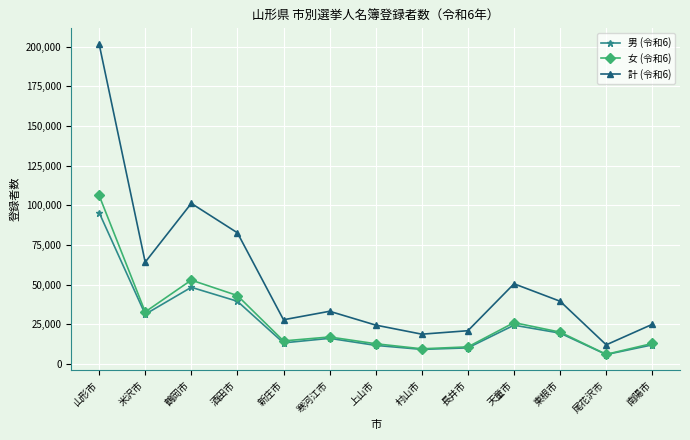

What position from the right is 上山市?

7